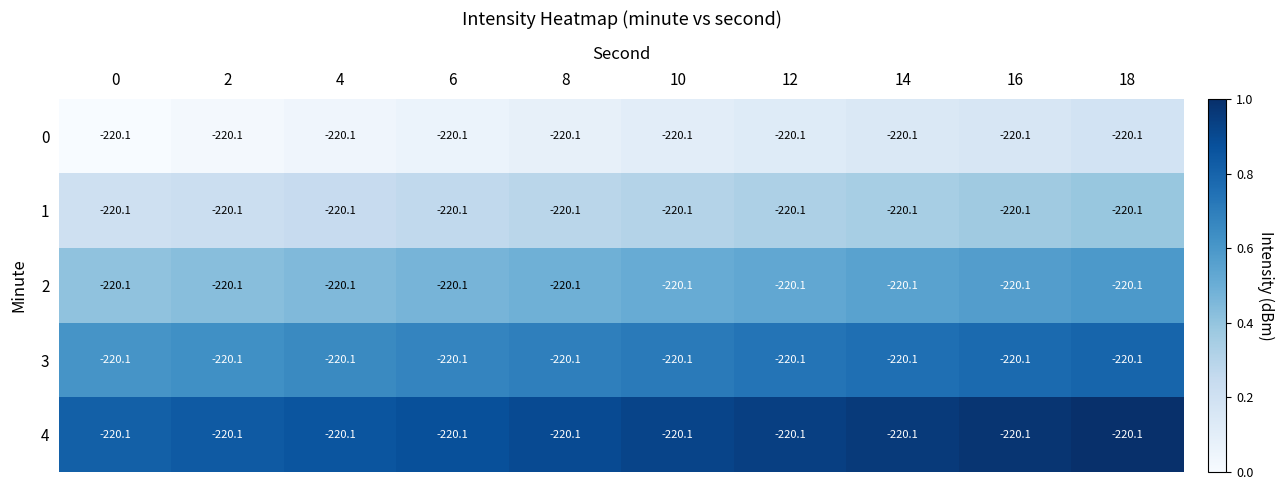

Which series has the largest total across all categories?

4